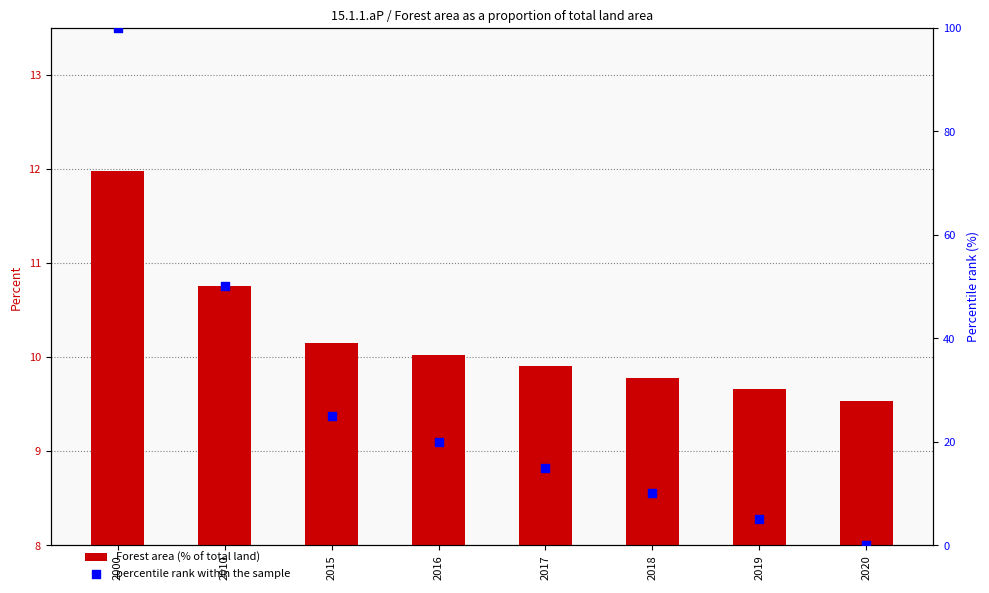

At how many categories does at least one series exceed 69?

1